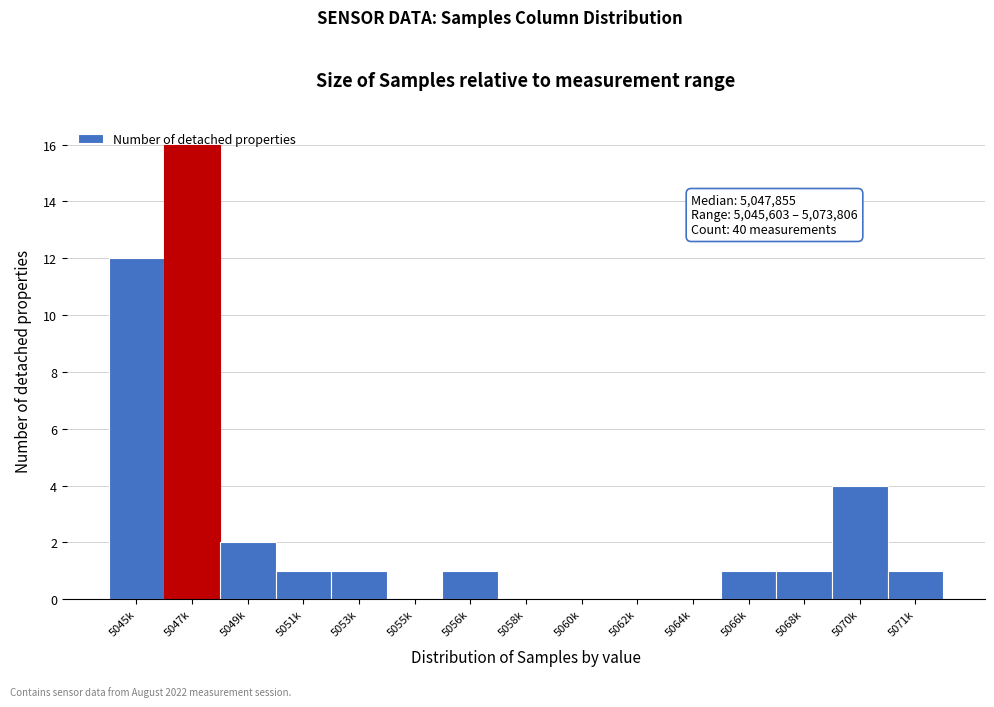

What is the greatest value displayed?

16